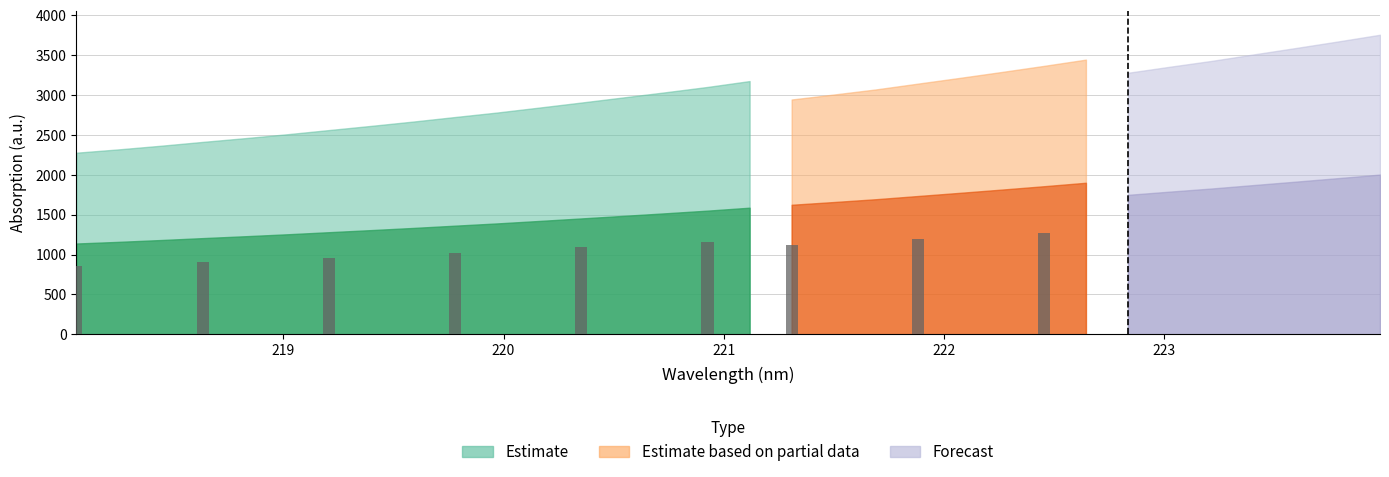

At how many categories does at least one series exceed 1445?

31